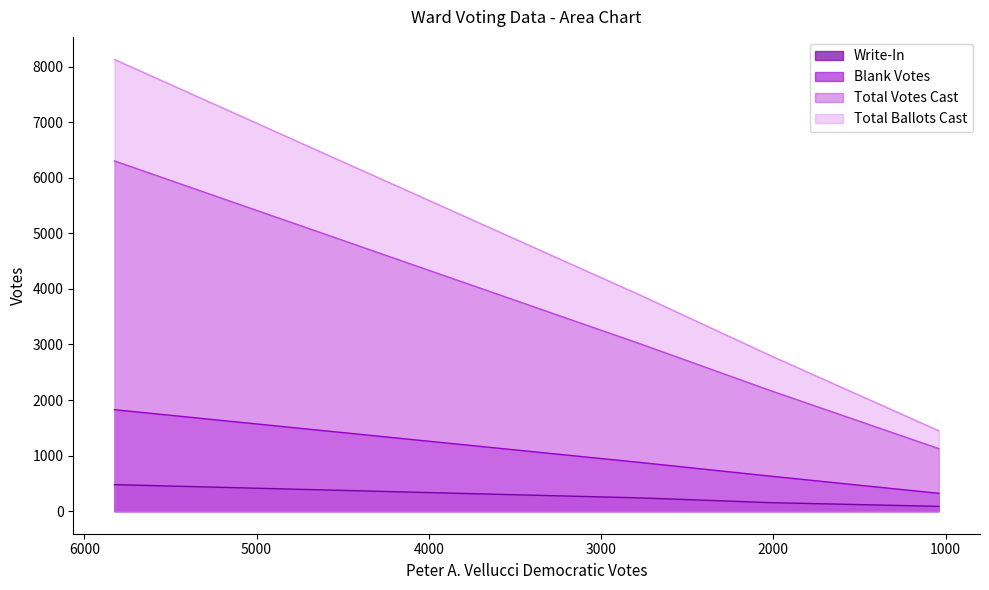

How many lines are shown in the chart?

4